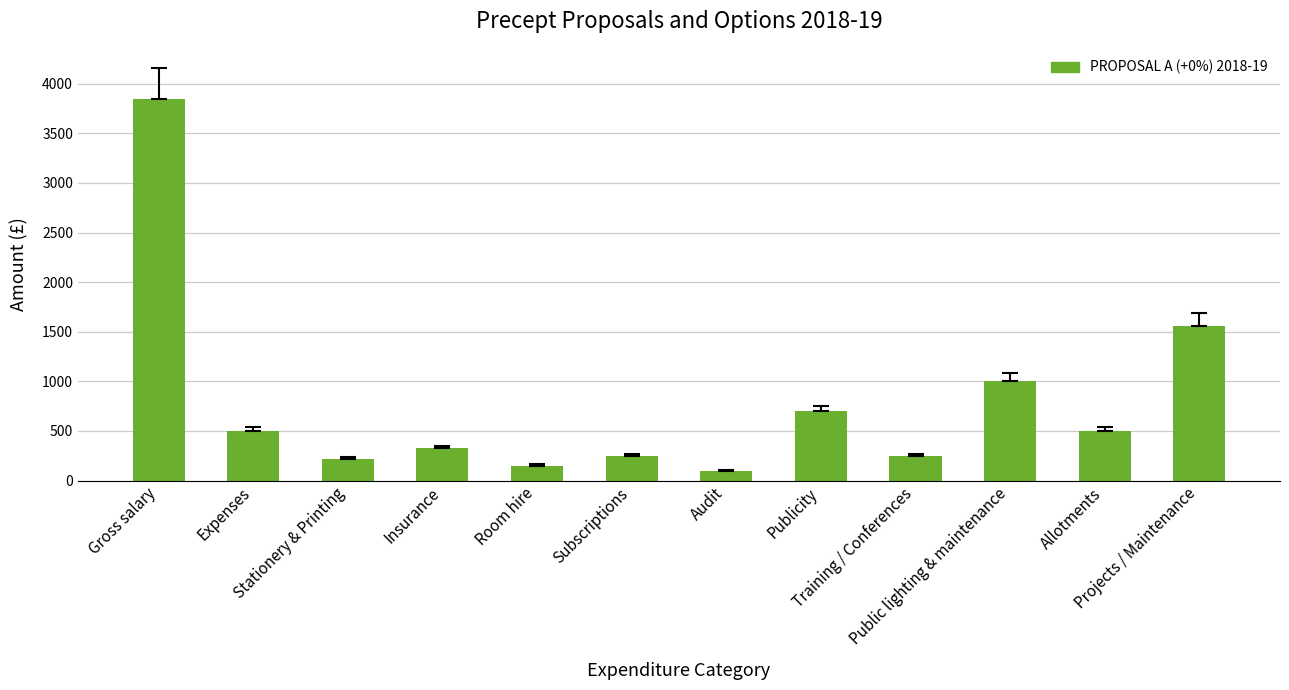

What value does the data have at Public lighting & maintenance, to the nearest 100?

1000